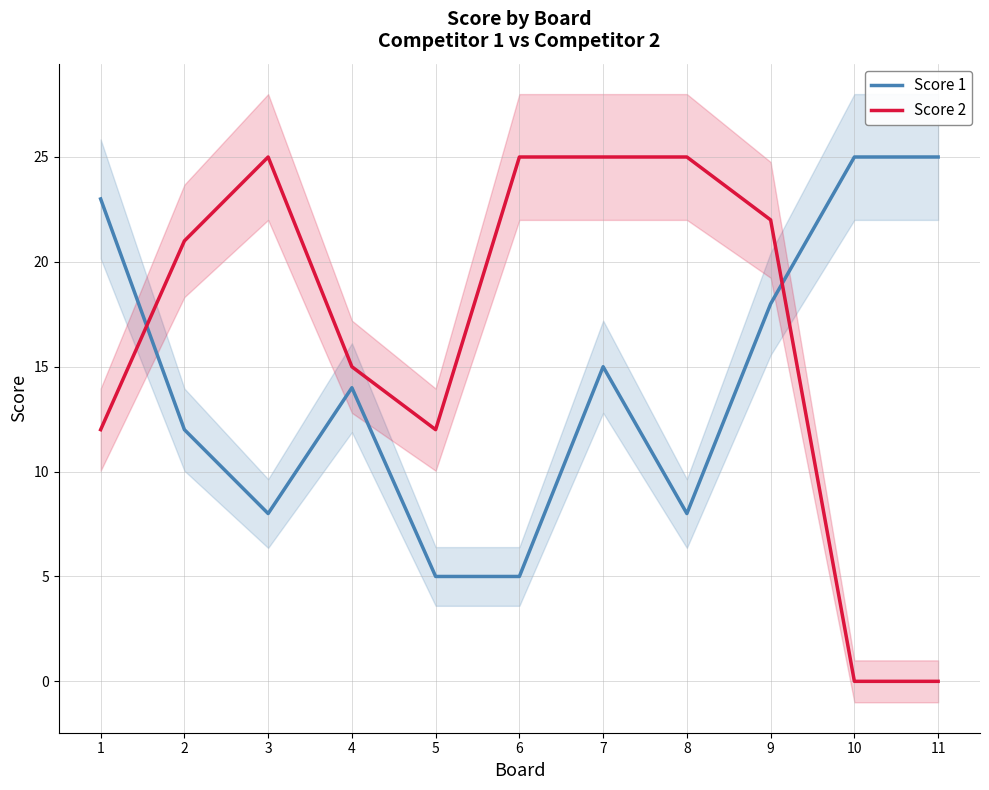

How many values in the Score 2 series exceed 21?

5